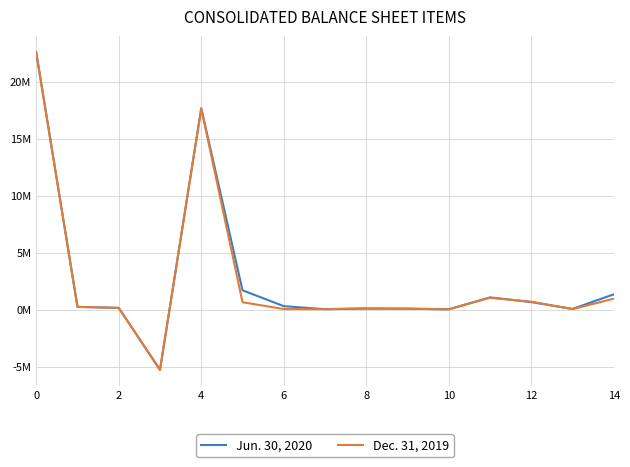

Does the chart have visible grid lines?

Yes